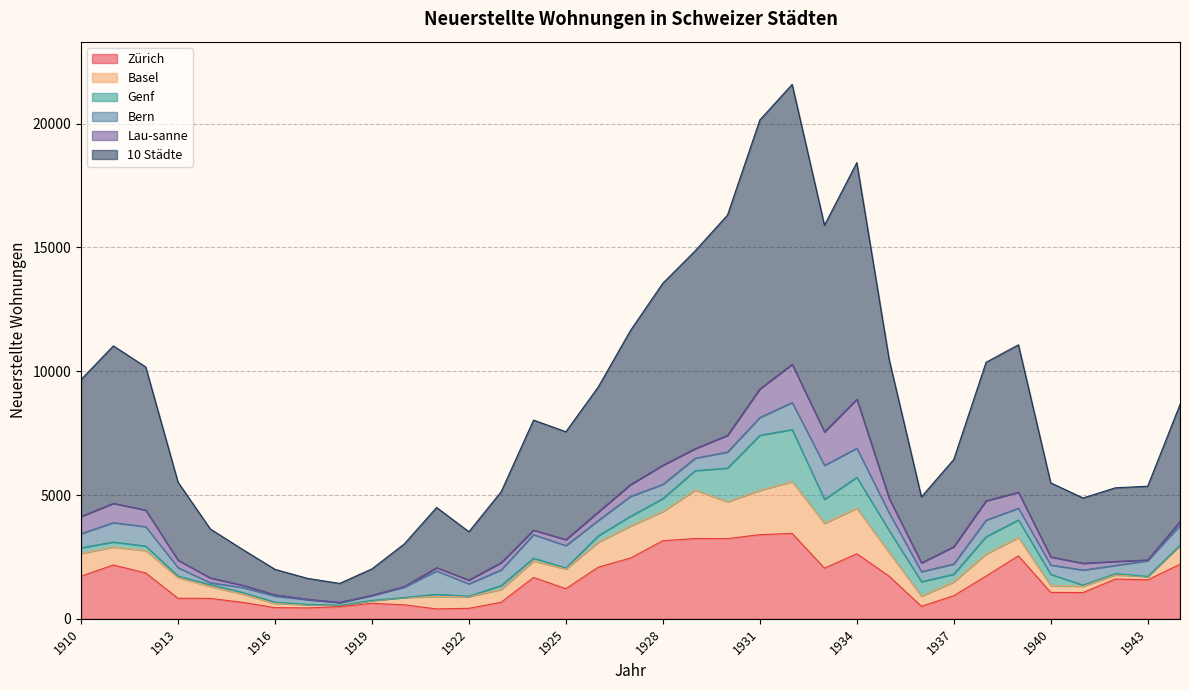

What is the spread (max minus min) of values at 1921?

2337